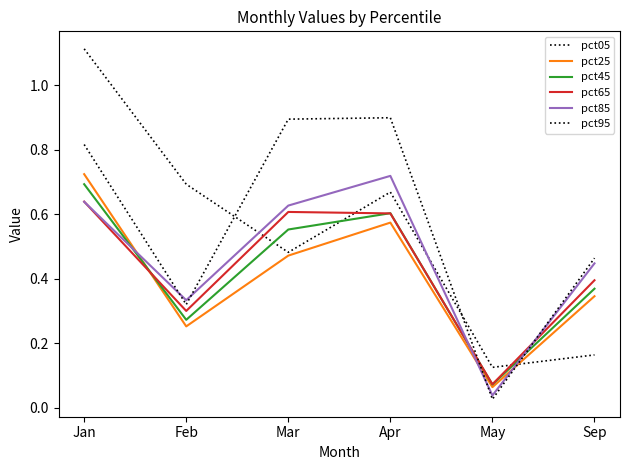

What is the value of the pct65 point at the 2nd from the left?

0.3